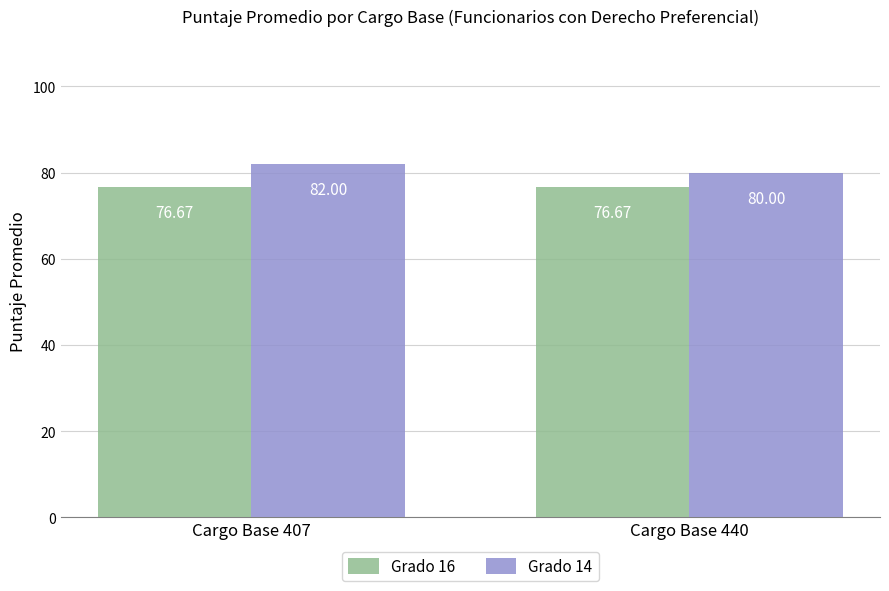

Read the Grado 14 value at Cargo Base 440.

80.0